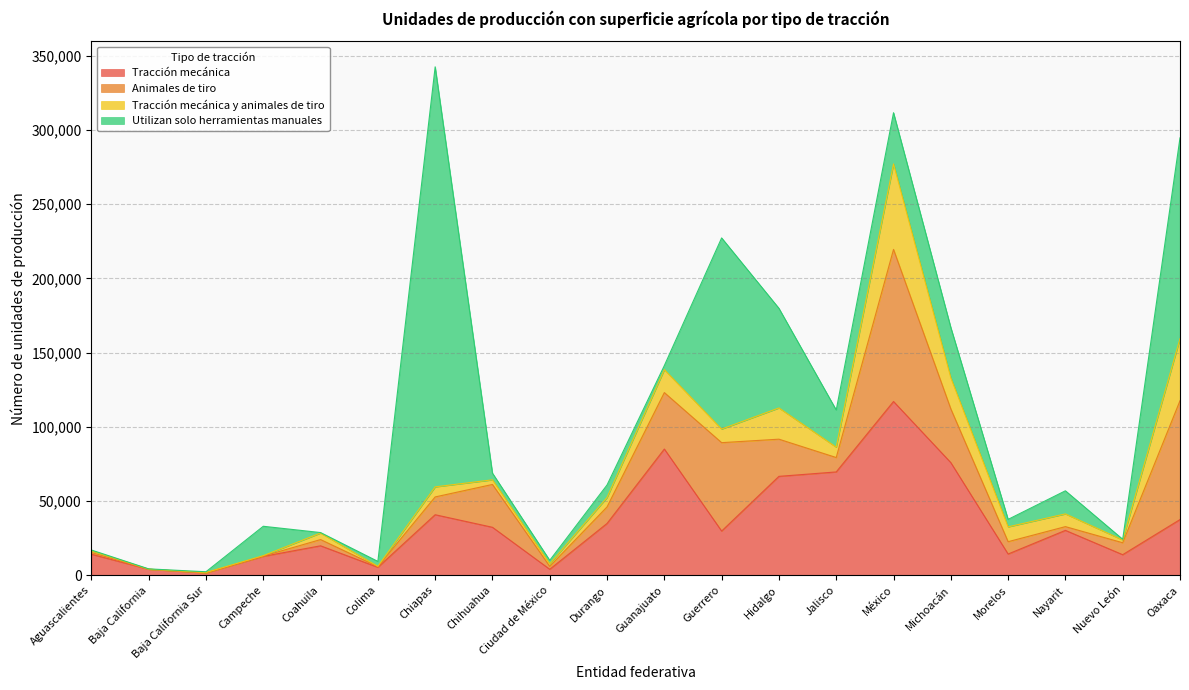

Where is the first local maximum for Animales de tiro?

Coahuila